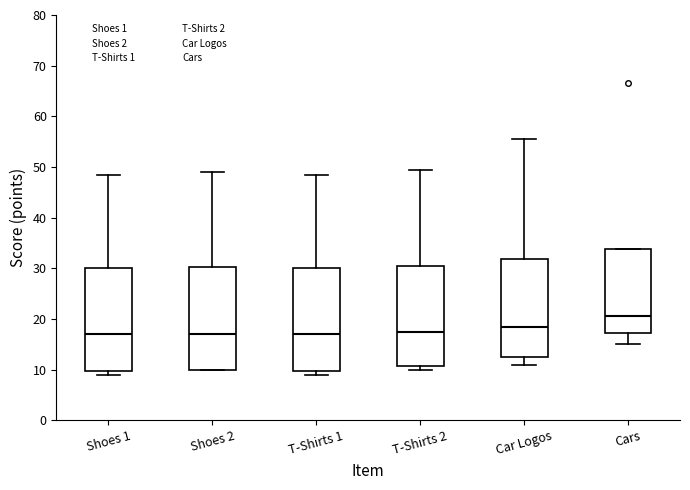

Where does the median line of the box for Cars sit on the y-axis? The values are not printed on the chart, so give them approximately, as read against the axis.

21